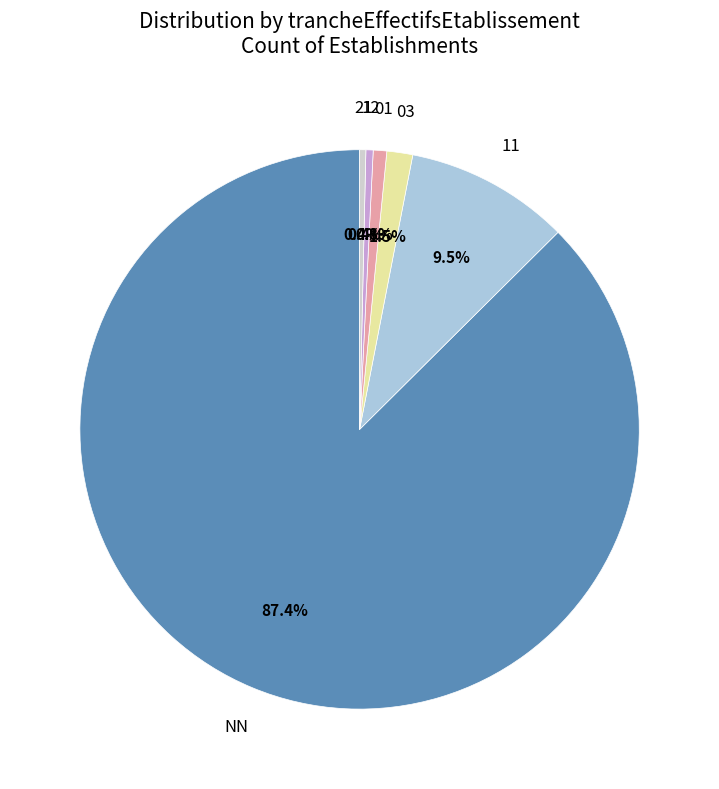

Approximately how many times larger is the value at 03 compared to 21?

4.2